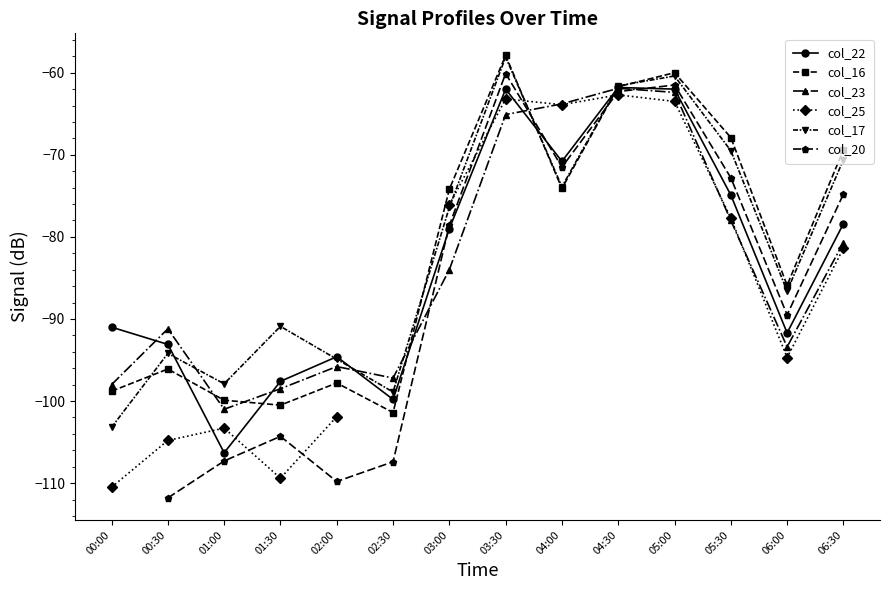

Is it true that col_16 equals -74.1 at 04:00?

True